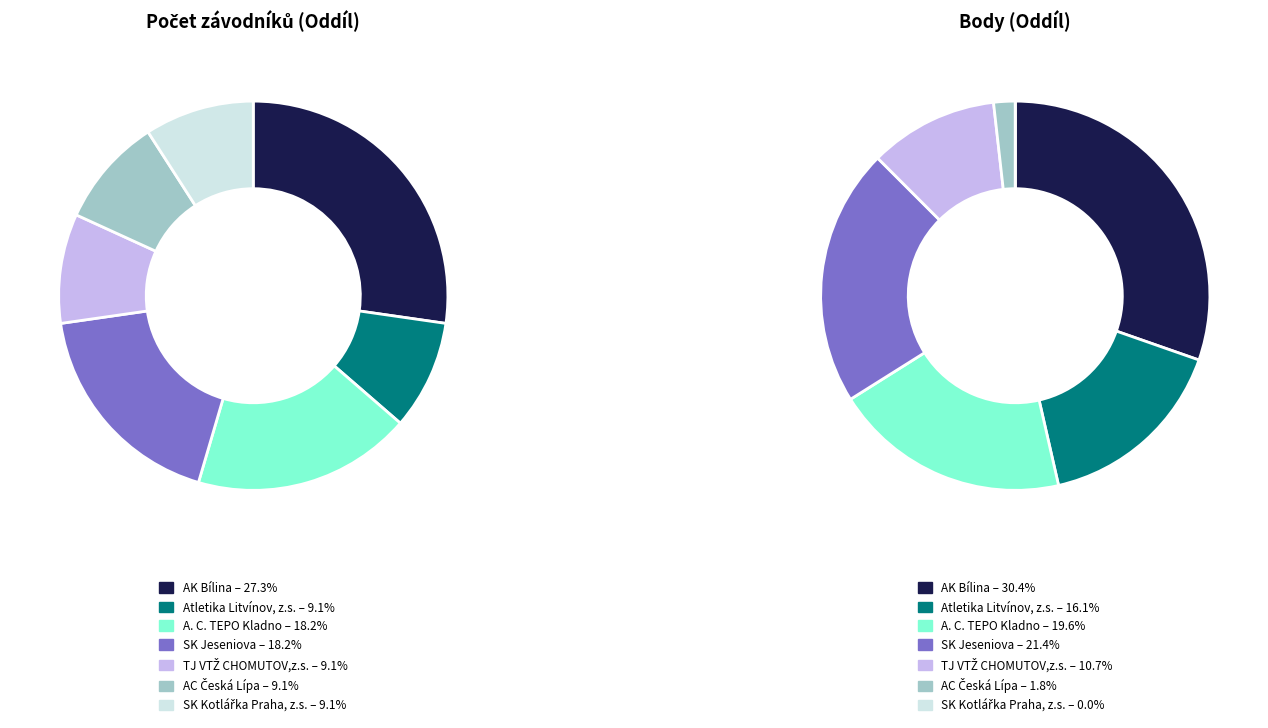

Is it true that SK Jeseniova is 18% of the pie?

True